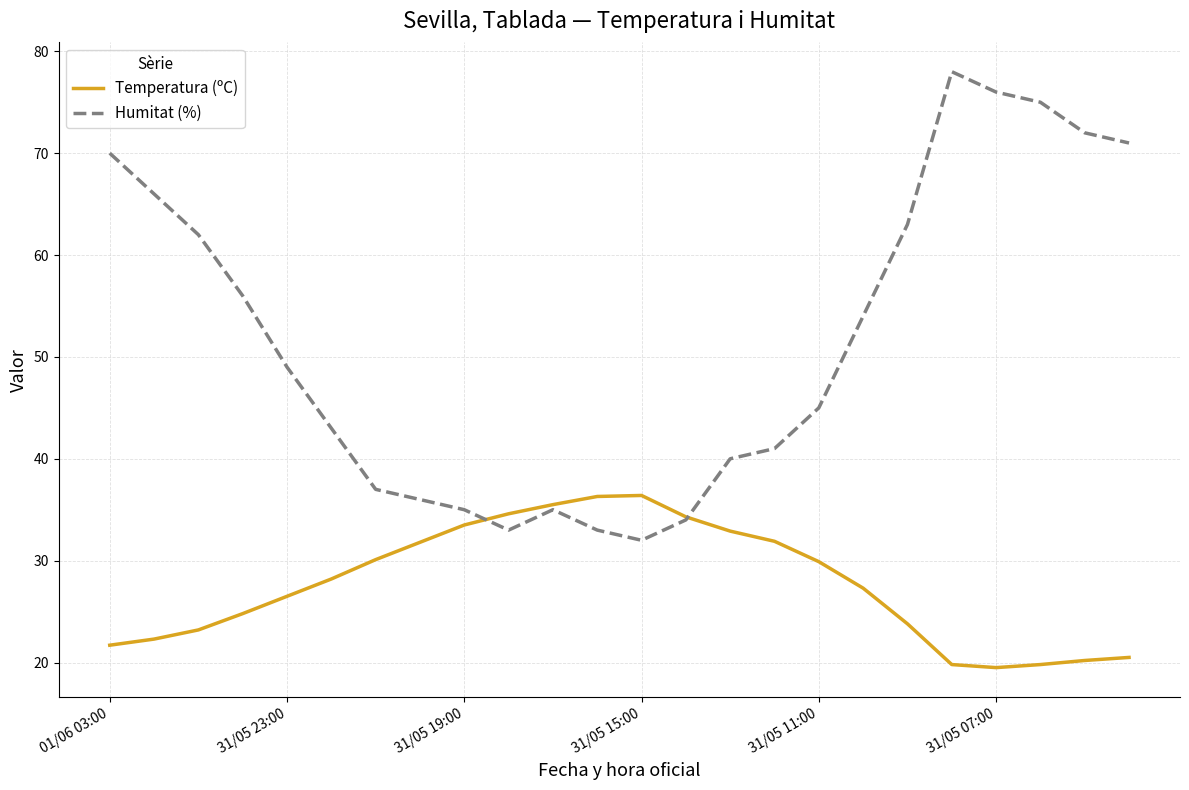

Rank the series by their average value, from lowest to highest.

Temperatura (ºC), Humitat (%)